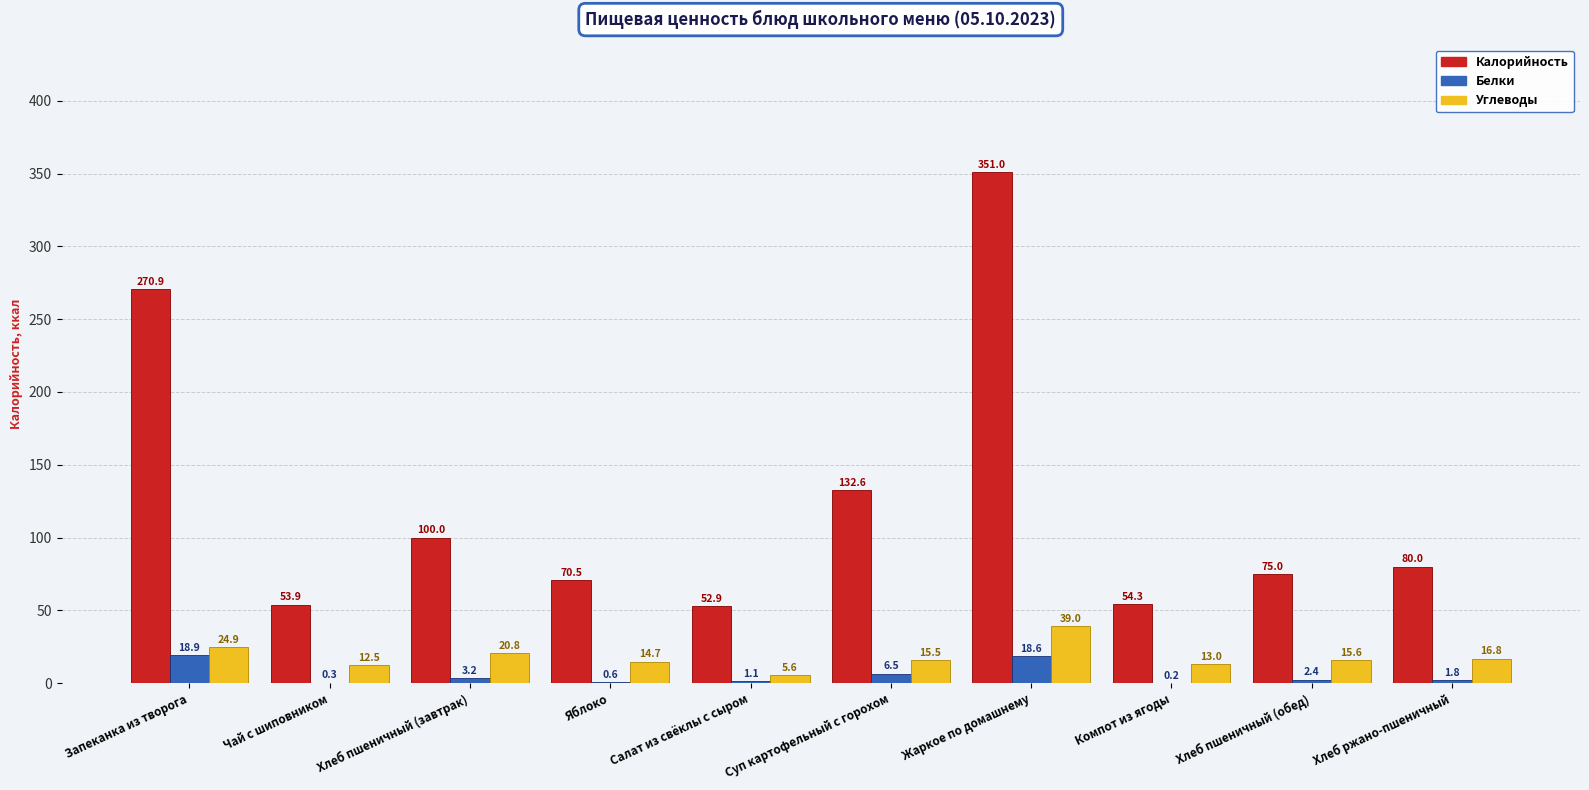

Is it true that Калорийность equals 97.6 at Компот из ягоды?

False